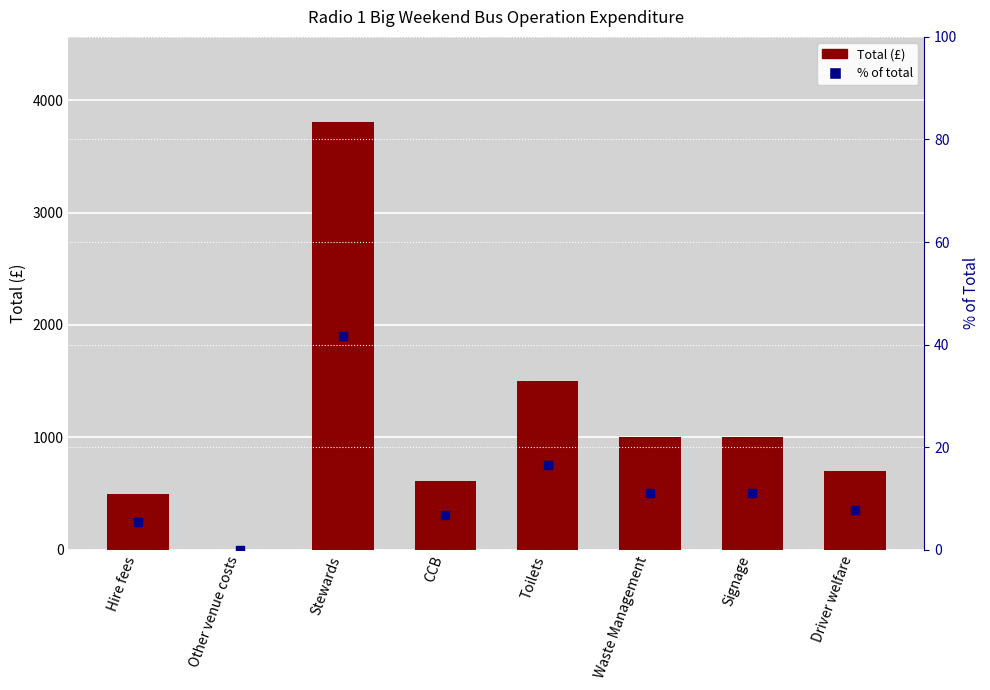

Which series has the largest Y range (max minus min)?

Total